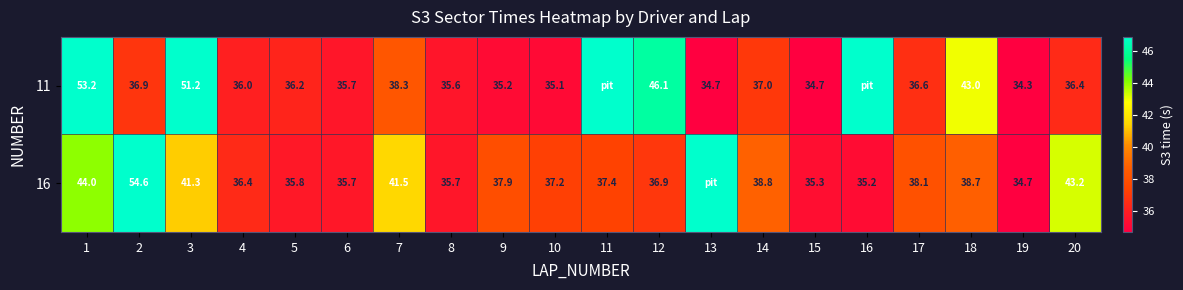

How many values in the 16 series are below 37?

8